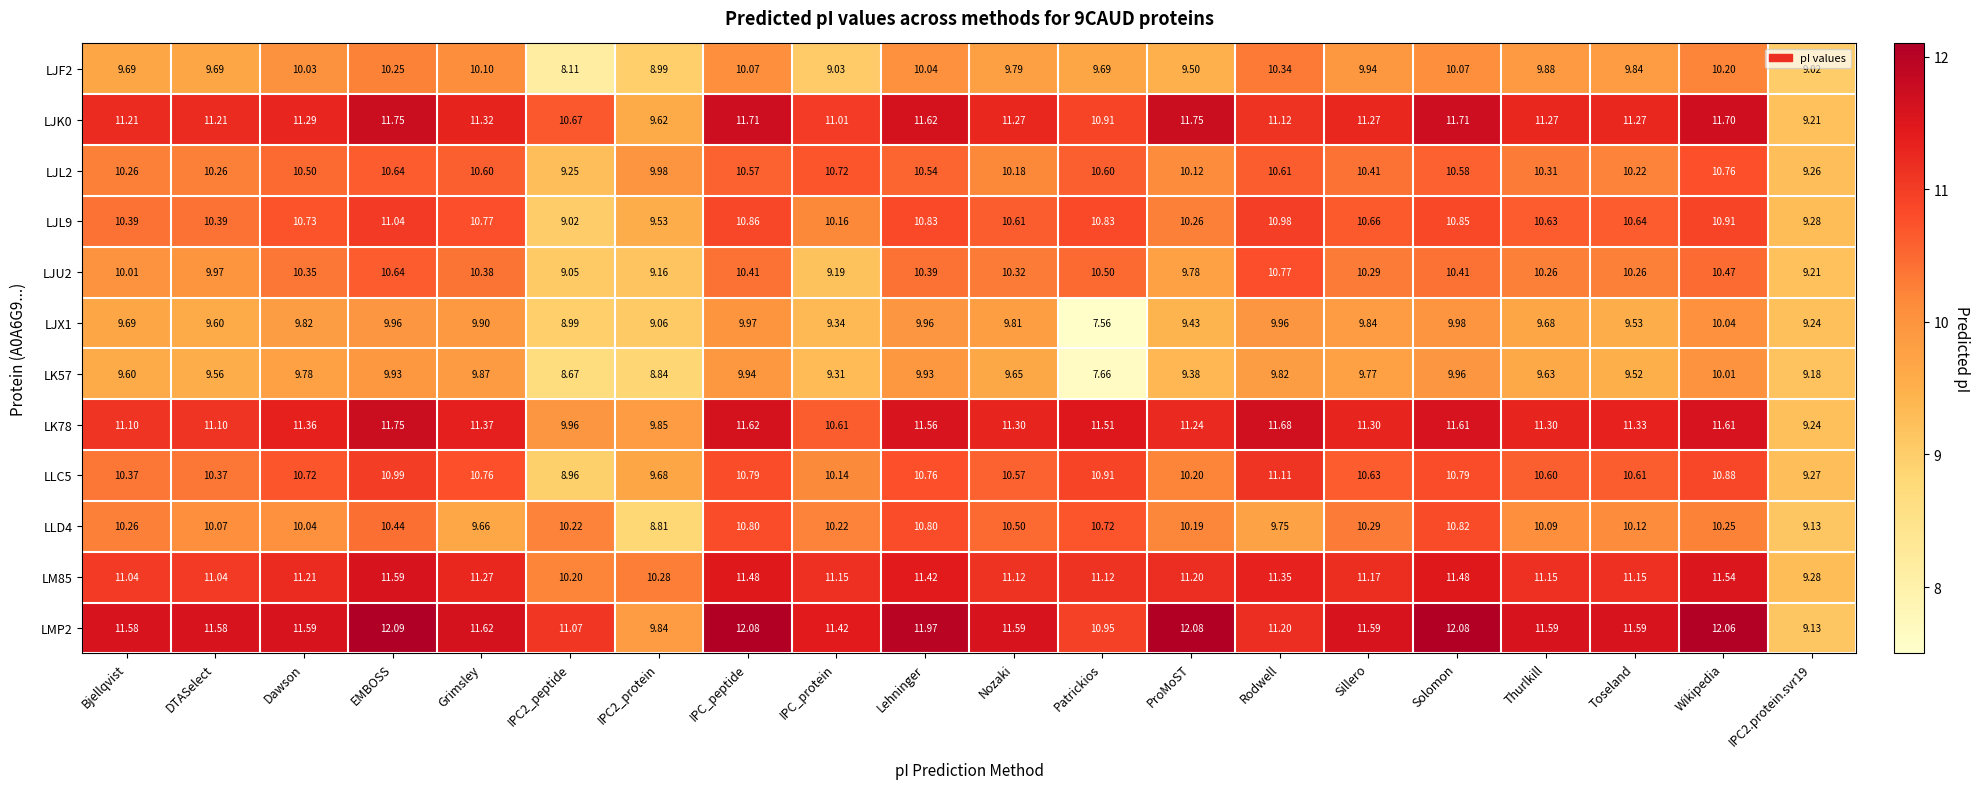

At which category is the sum across all series the highest?

EMBOSS